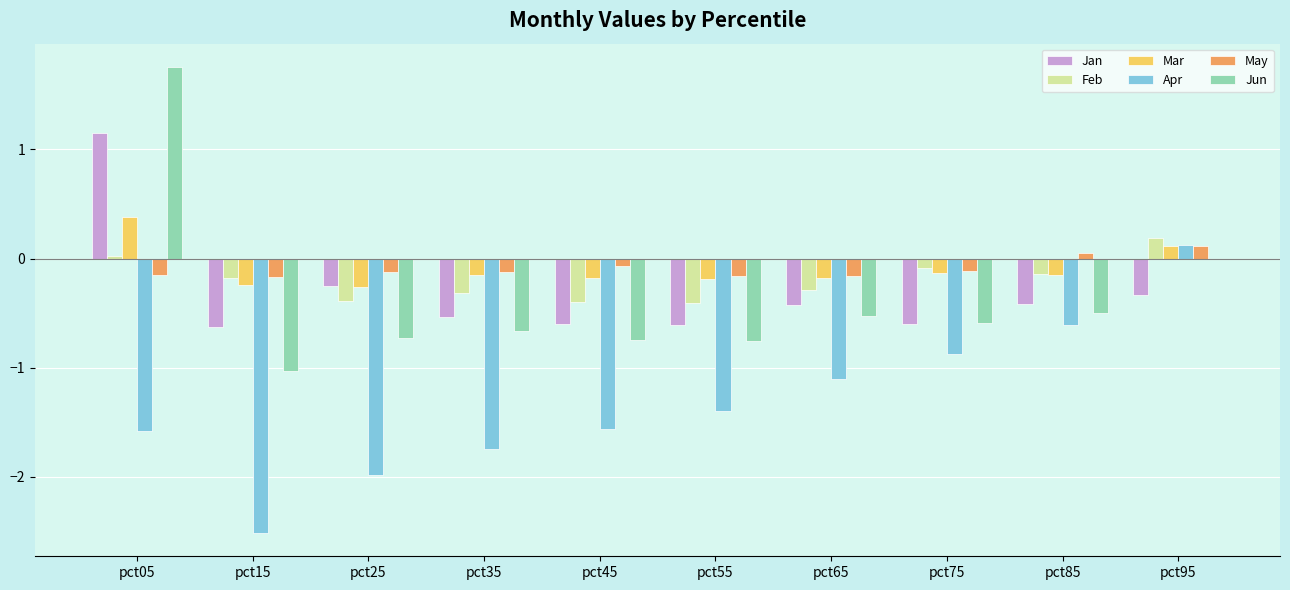

Is the value of Feb at pct45 greater than the value of May at pct55?

No